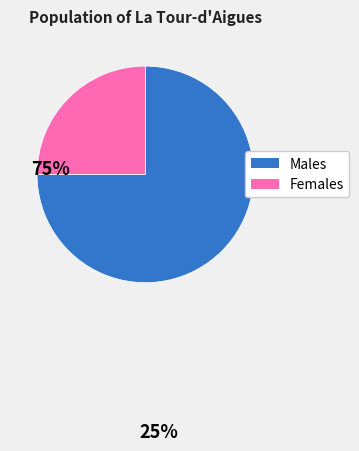

How many segments does this pie chart have?

2